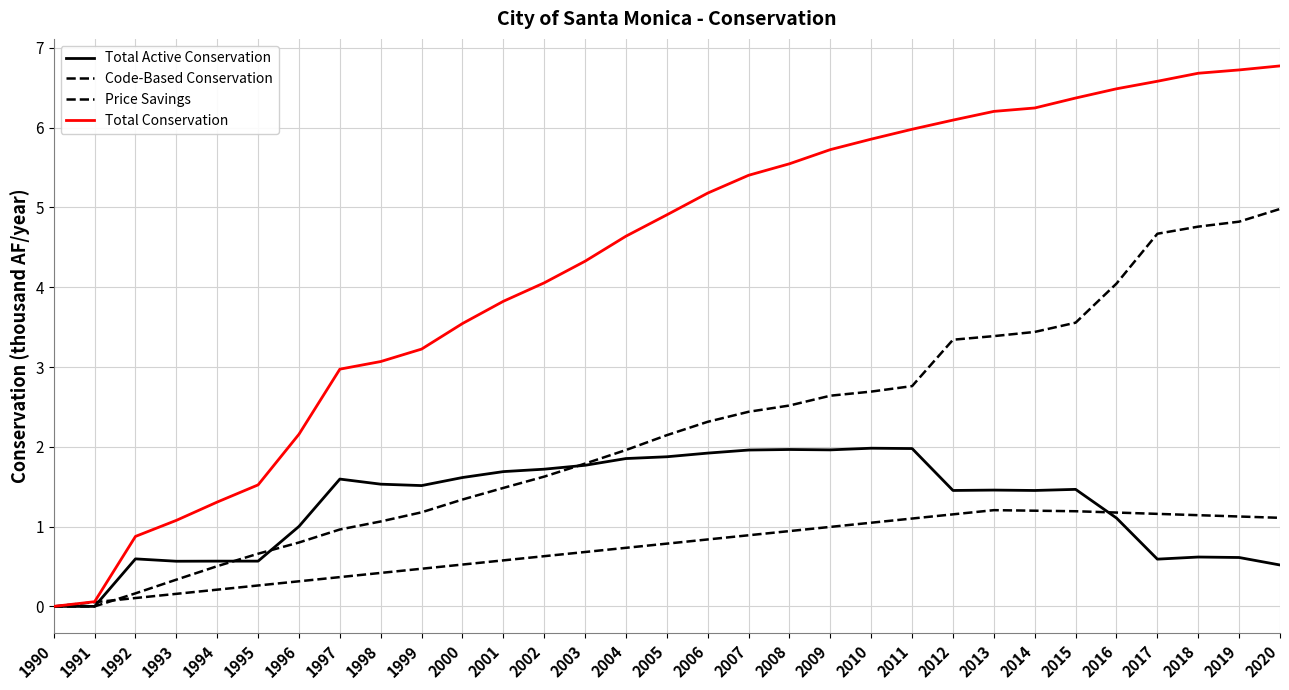

Which series changed the most between 1991 and 2009?

Total Conservation